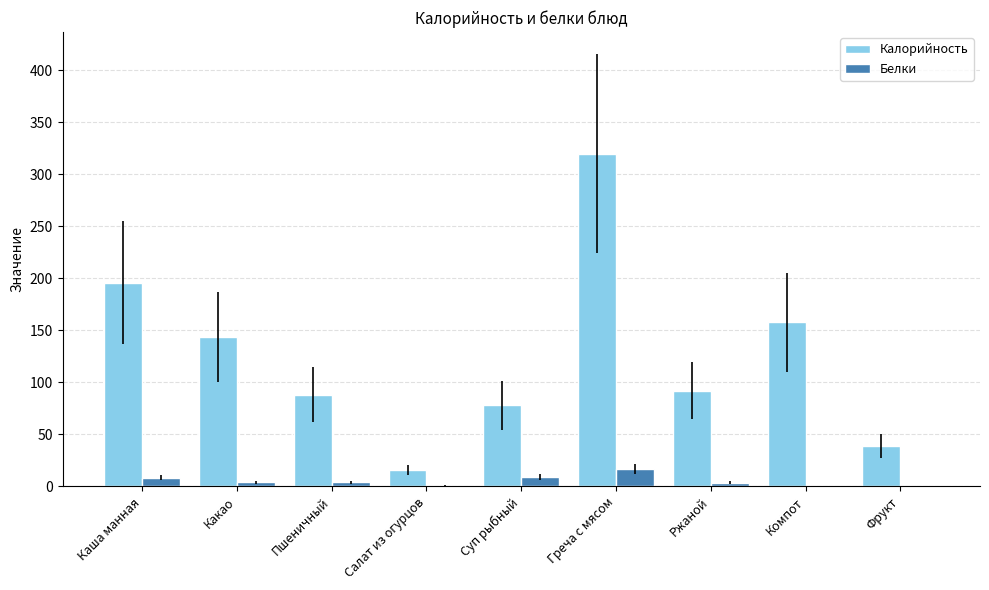

What is the difference between the Белки values at Ржаной and Фрукт?

3.4